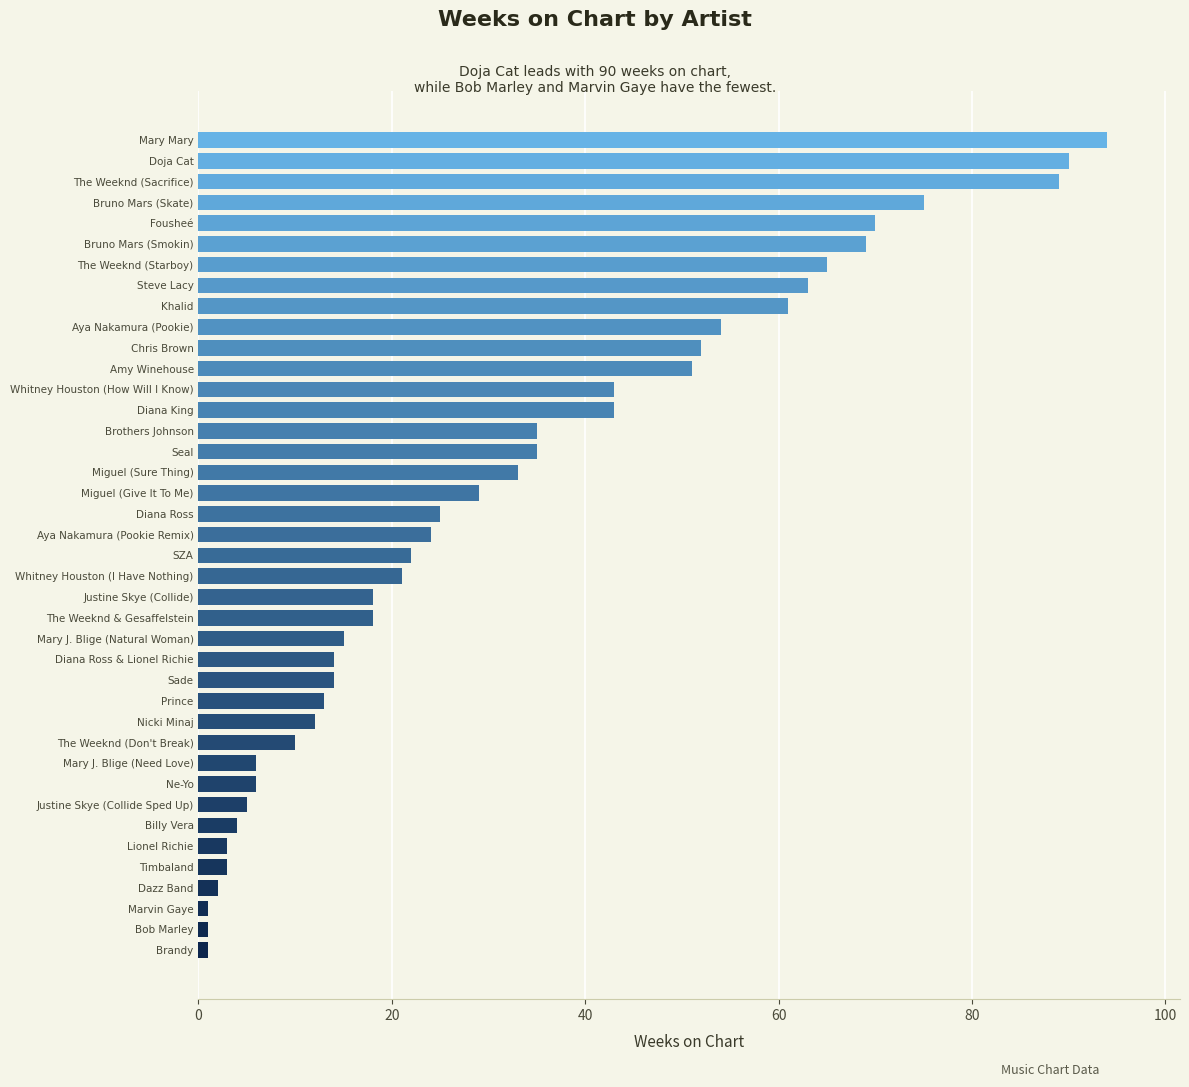

What is the sum of all values?

1289